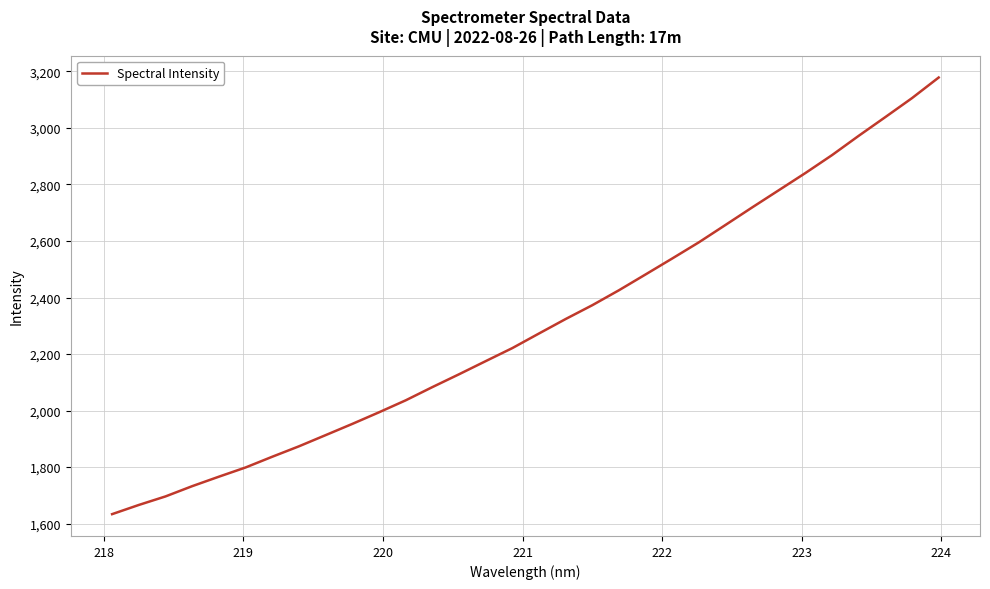

How many series are shown in this chart?

1